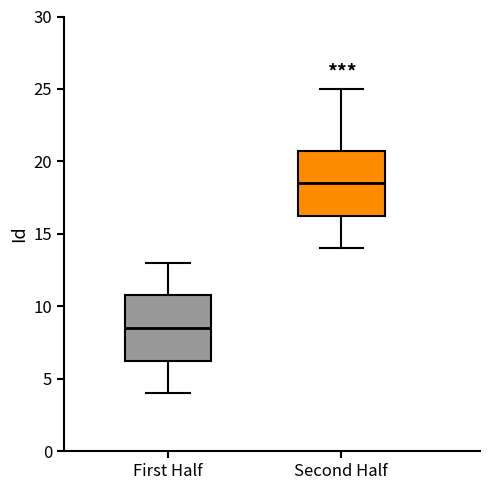

Where does the upper whisker of the box for Second Half end on the y-axis? The values are not printed on the chart, so give them approximately, as read against the axis.

25.0